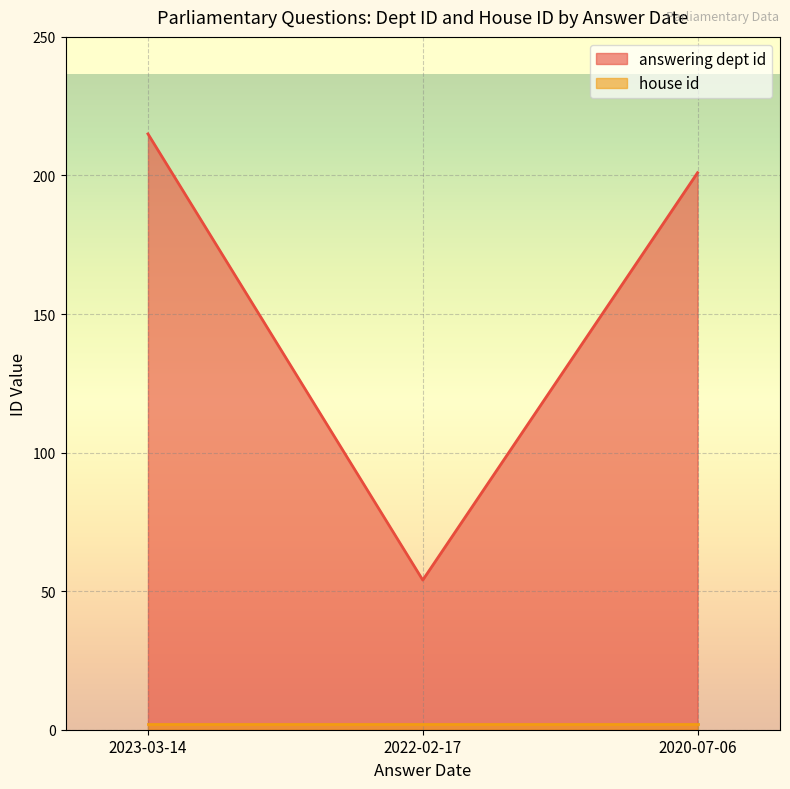

What is the difference between the maximum and minimum values?

161